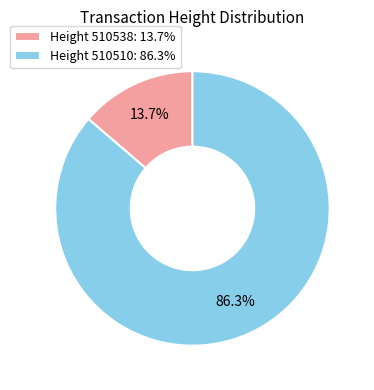

Which slice represents more than half of the pie?

Height 510510: 86.3%